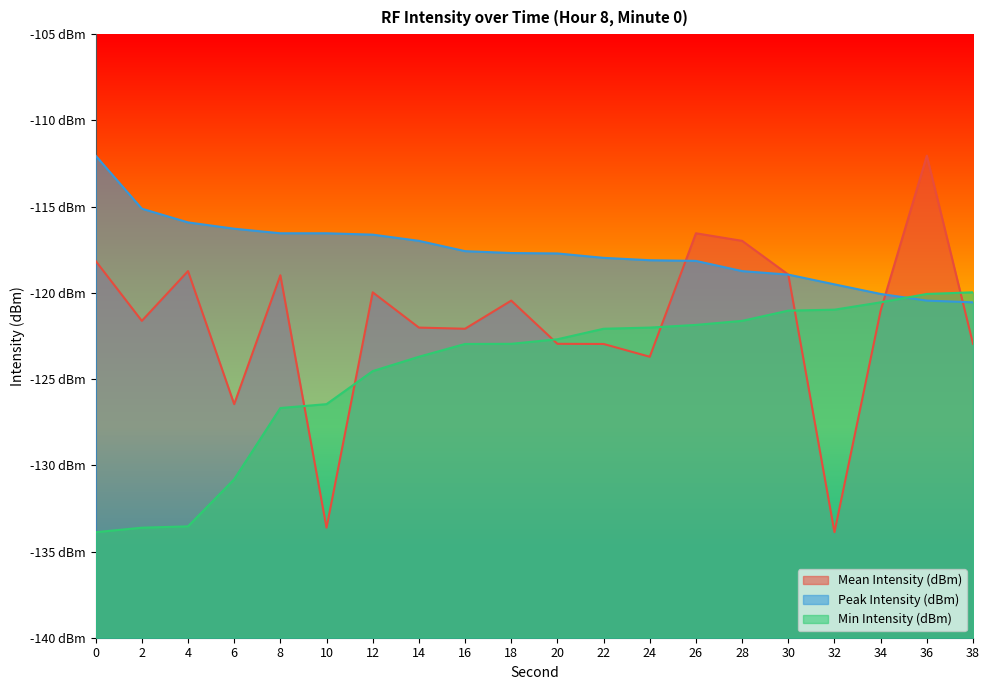

How many times do Mean Intensity (dBm) and Peak Intensity (dBm) cross each other?

3